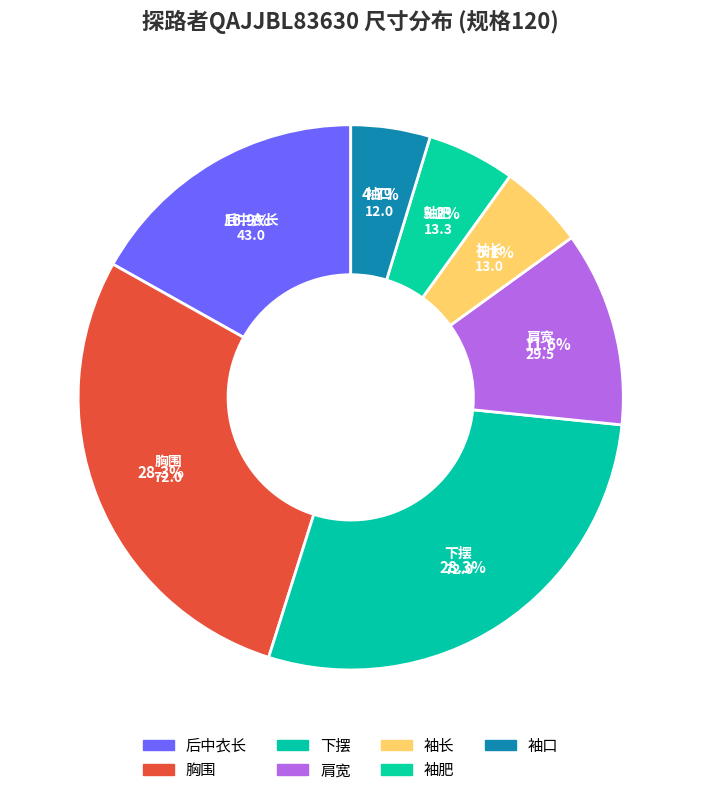

To the nearest percent, what is the difference between the 肩宽 and 后中衣长 slice percentages?

5%